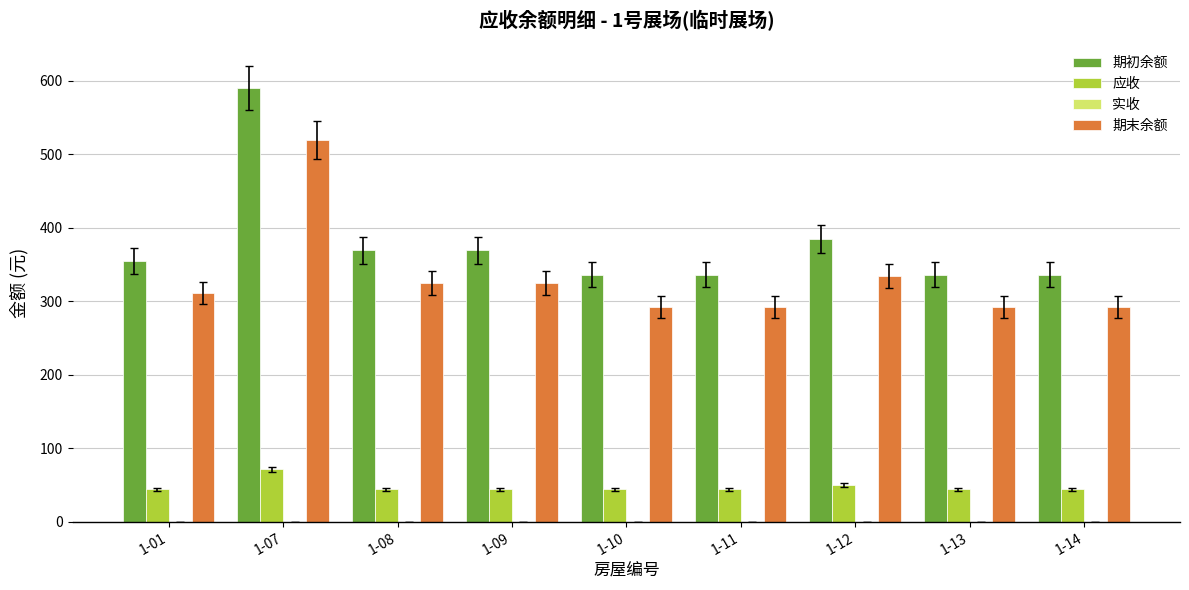

Which series has the largest total across all categories?

期初余额